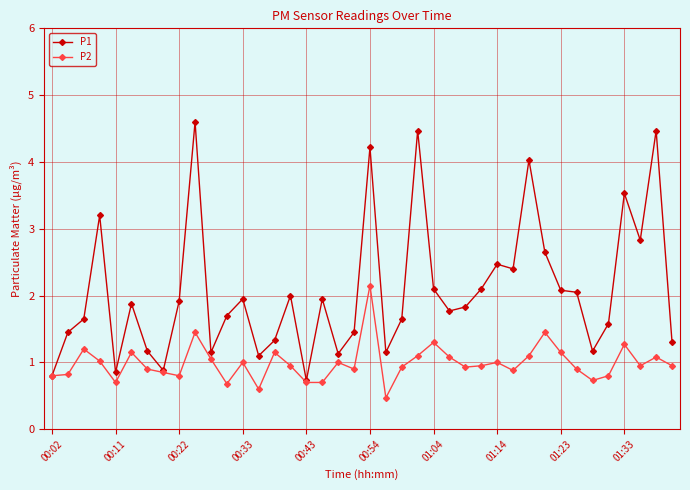

Rank the series by their maximum value, from highest to lowest.

P1, P2